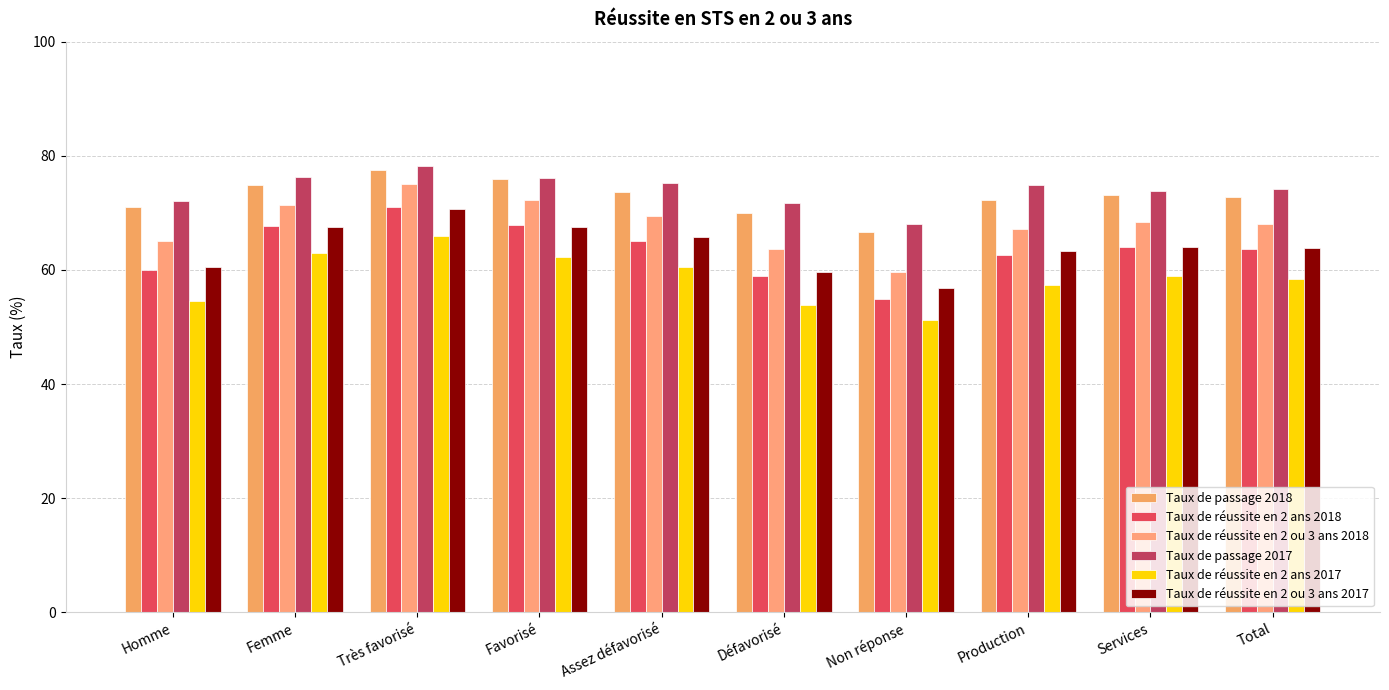

Is it true that Taux de réussite en 2 ans 2017 equals 65.9 at Très favorisé?

True